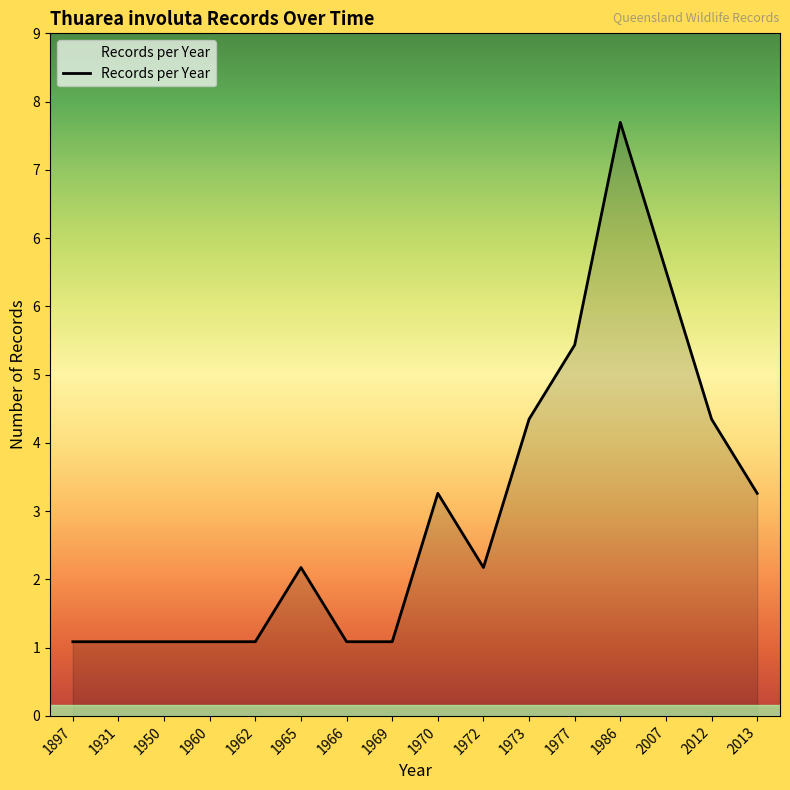

Is this an area chart (filled region under the line)?

Yes